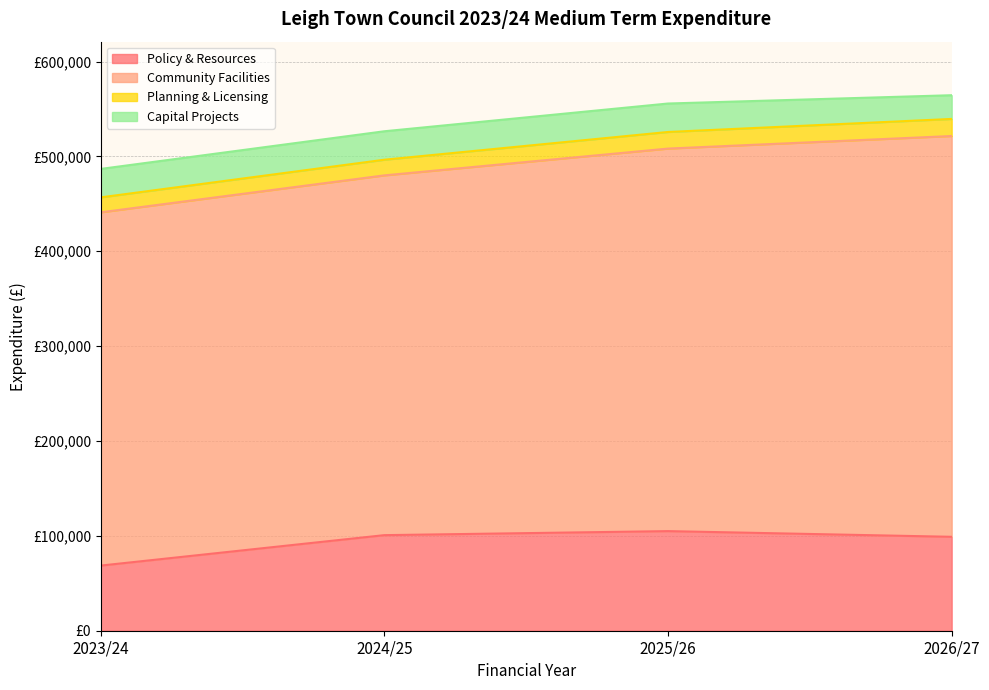

Where is Policy & Resources nearest to the value 86825?

2026/27